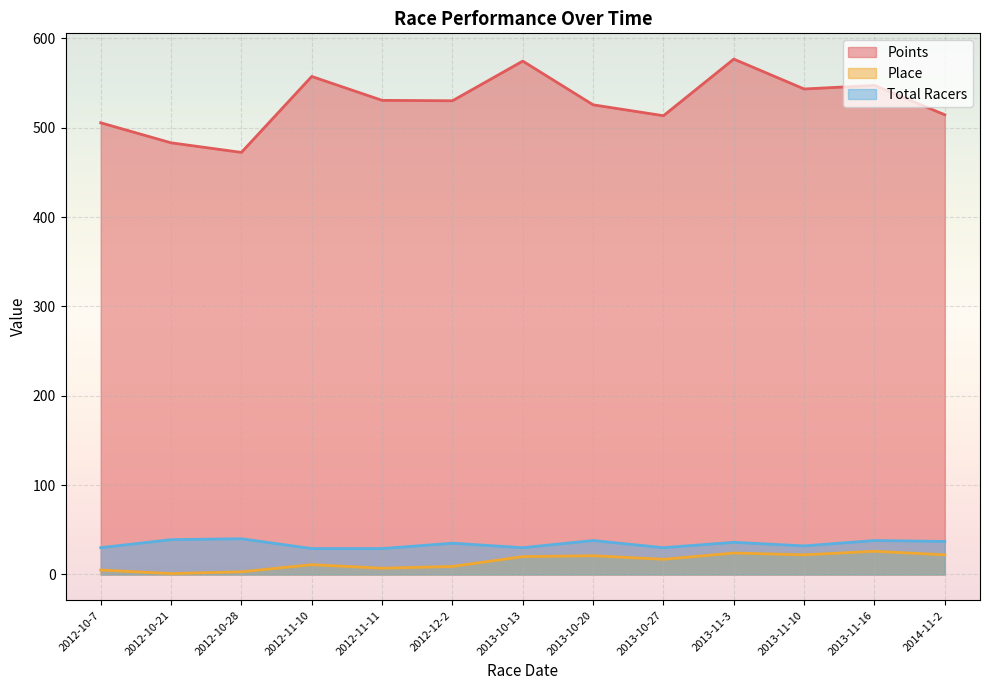

Where does the Place series first go above 17?

2013-10-13